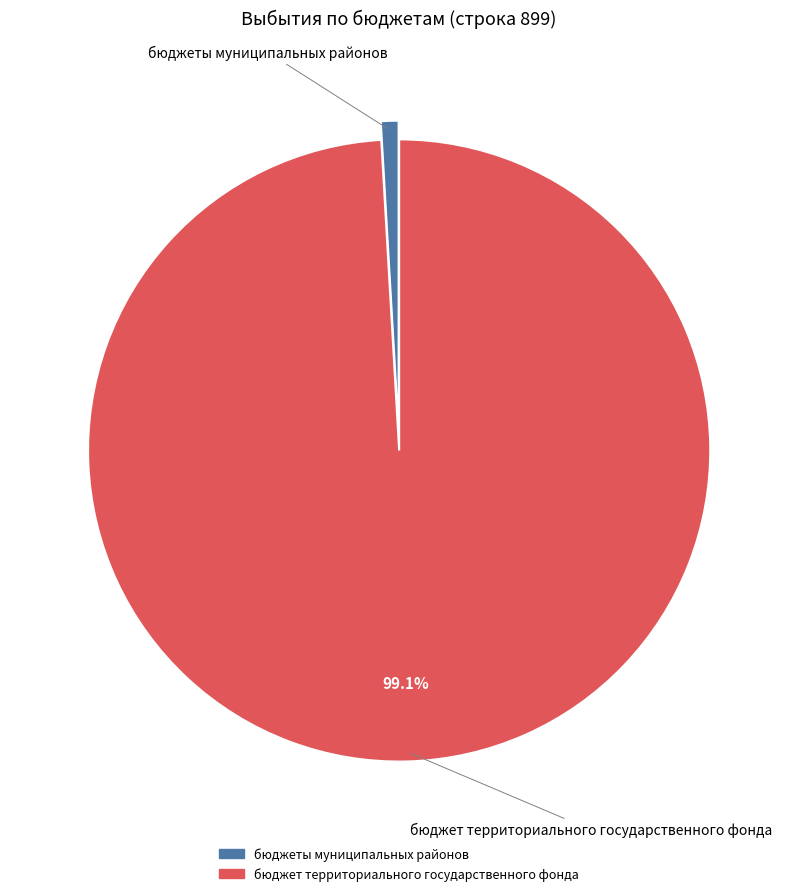

The бюджеты муниципальных районов slice represents 1% of the pie. True or false?

True